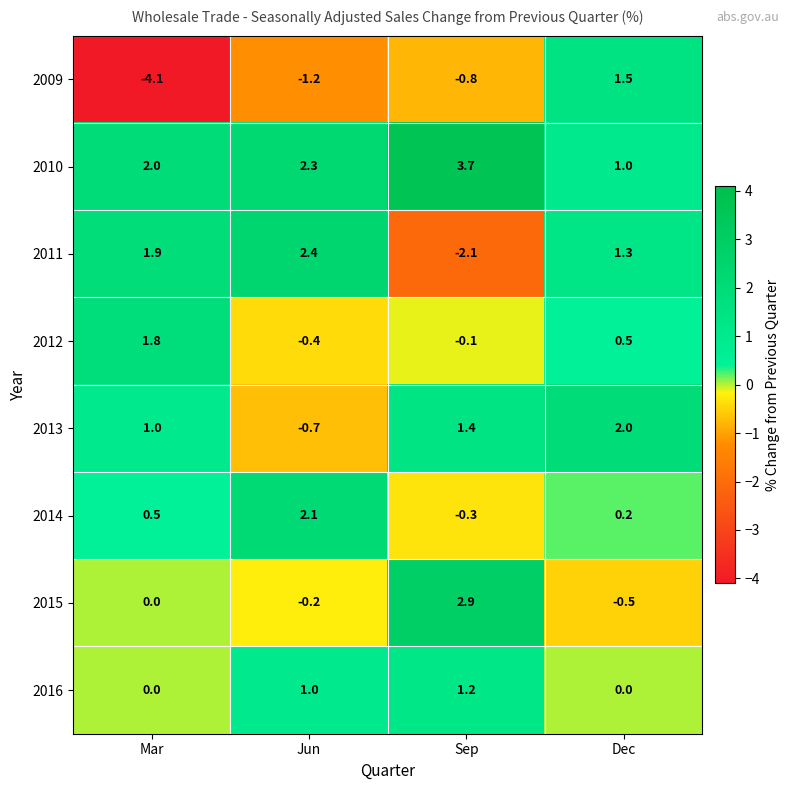

Rank the series at Sep from highest to lowest value.

2010, 2015, 2013, 2016, 2012, 2014, 2009, 2011